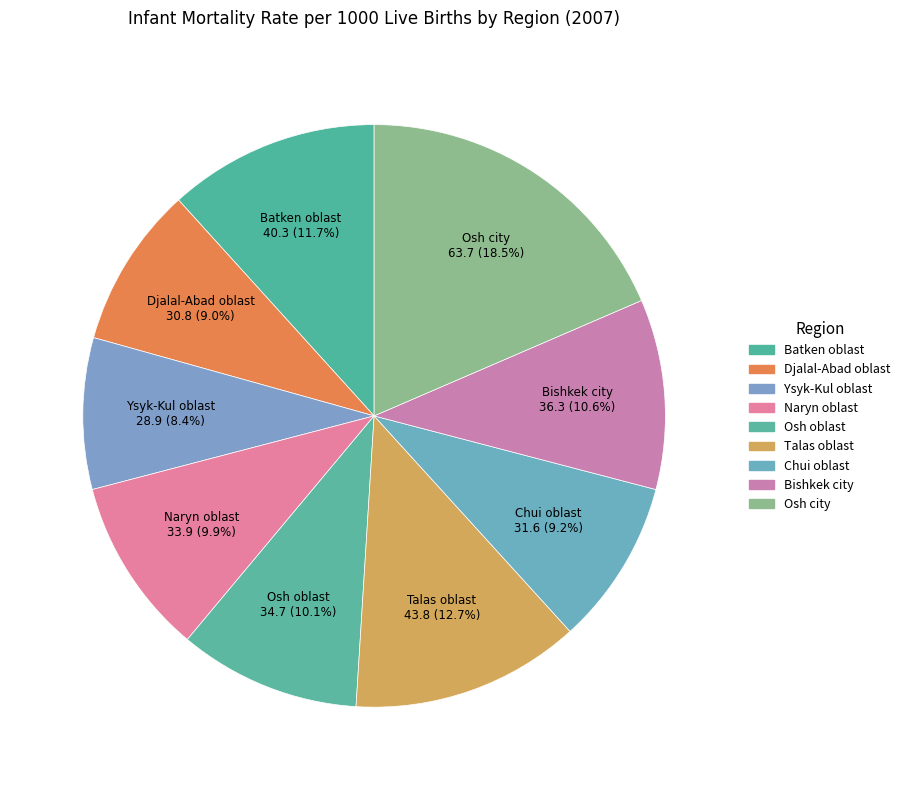

How many segments does this pie chart have?

9